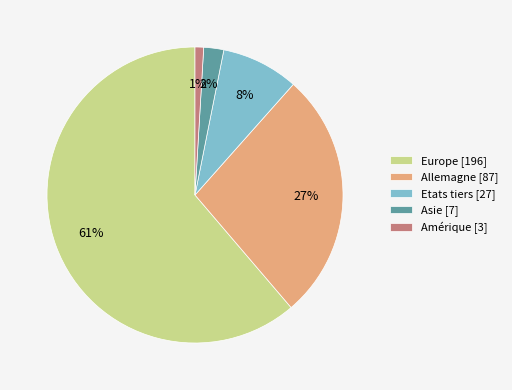

How many slices are in this pie chart?

5